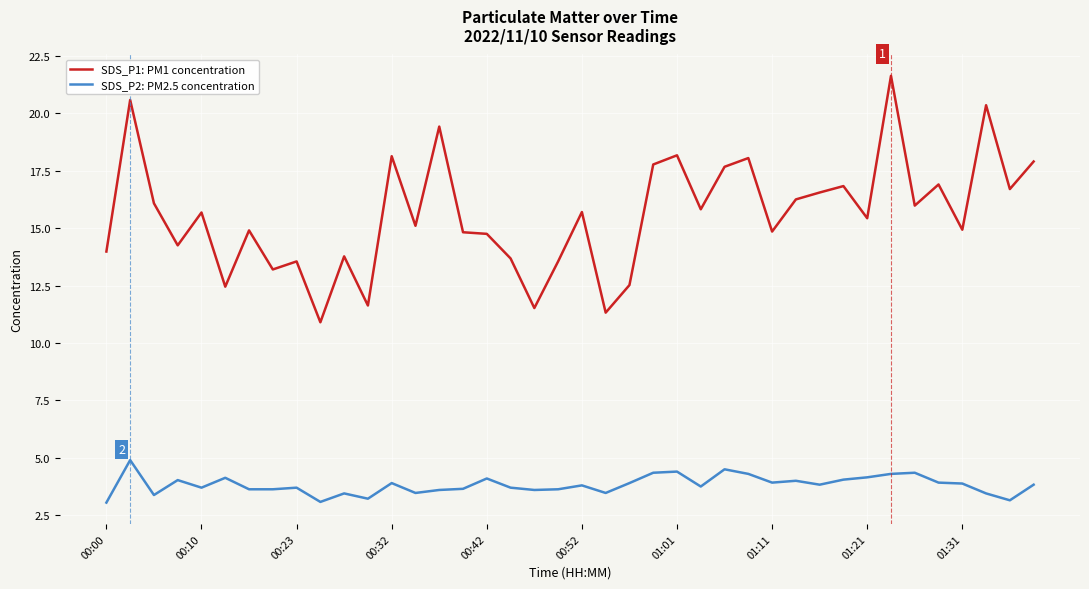

What is the maximum value for SDS_P1: PM1 concentration?

21.6